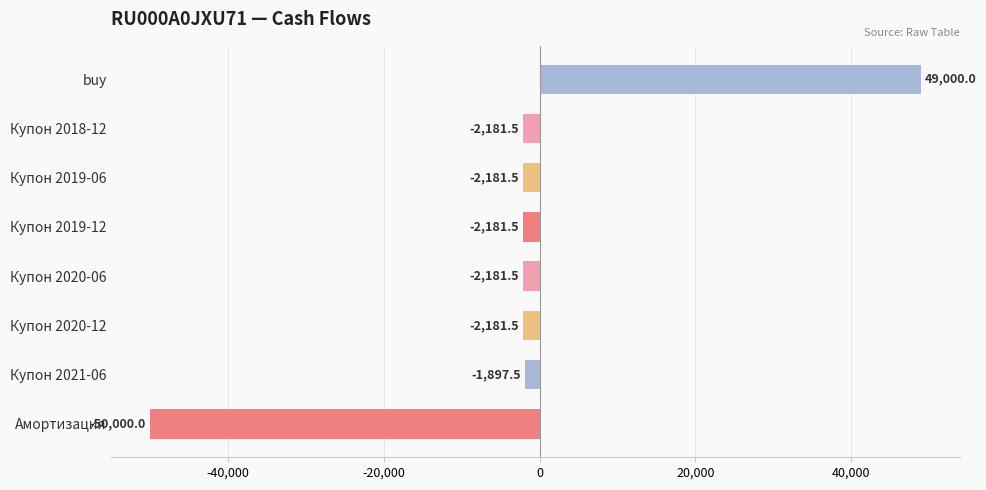

Reading top to bottom, extract all data points from this chart.

49000.0	-2181.5	-2181.5	-2181.5	-2181.5	-2181.5	-1897.5	-50000.0